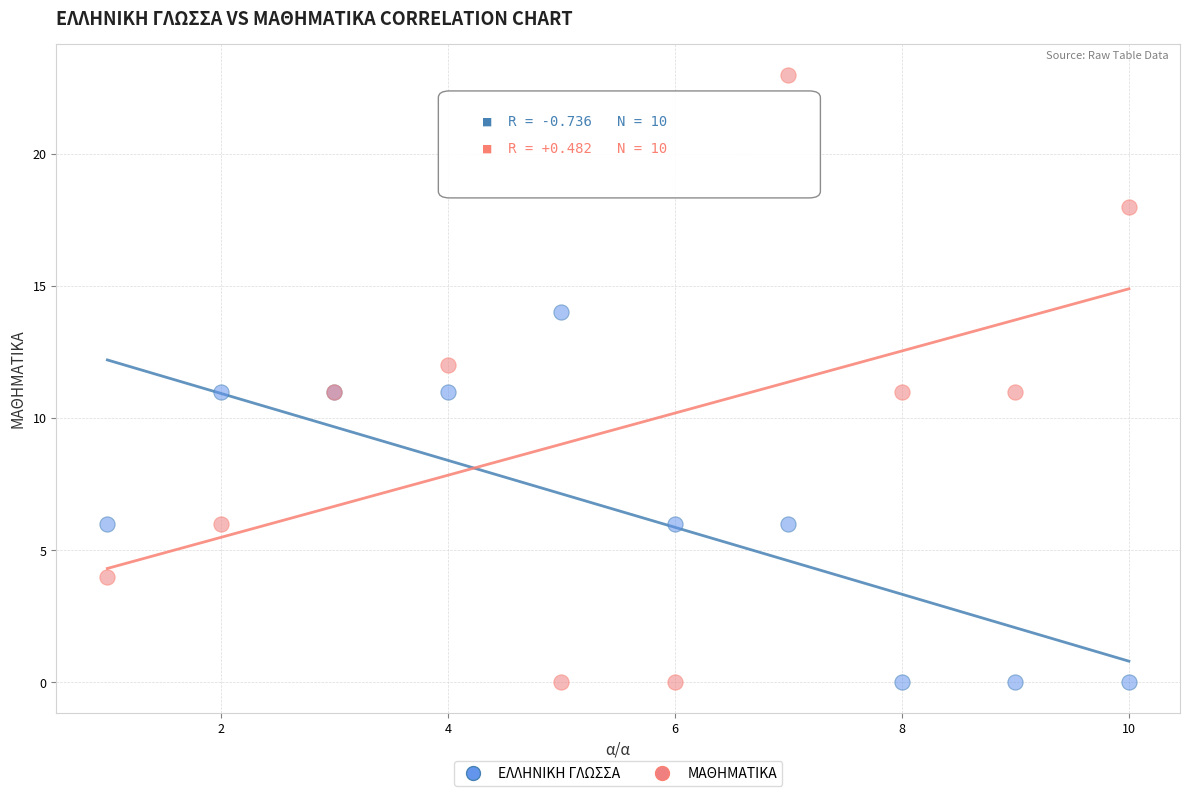

Which series has the widest spread of Y values?

ΜΑΘΗΜΑΤΙΚΑ